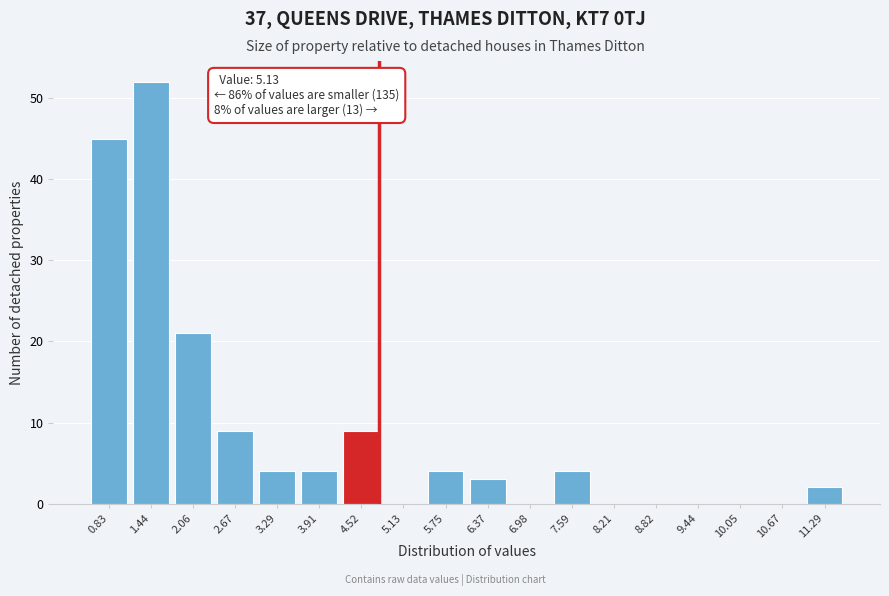

Reading left to right, extract all data points from this chart.

0.83=45	1.44=52	2.06=21	2.67=9	3.29=4	3.91=4	4.52=9	5.13=0	5.75=4	6.37=3	6.98=0	7.59=4	8.21=0	8.82=0	9.44=0	10.05=0	10.67=0	11.29=2